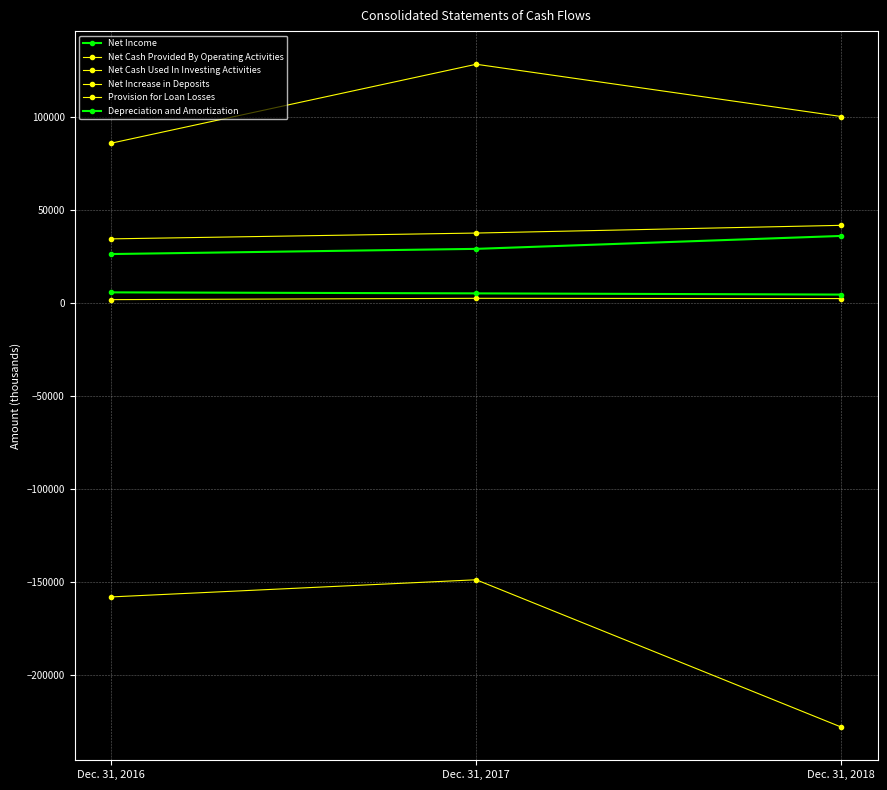

Which series changed the most between Dec. 31, 2016 and Dec. 31, 2017?

Net Increase in Deposits